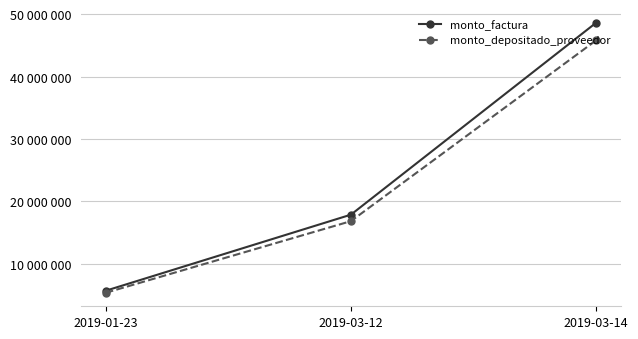

What is the label of the 3rd point from the left?

2019-03-14